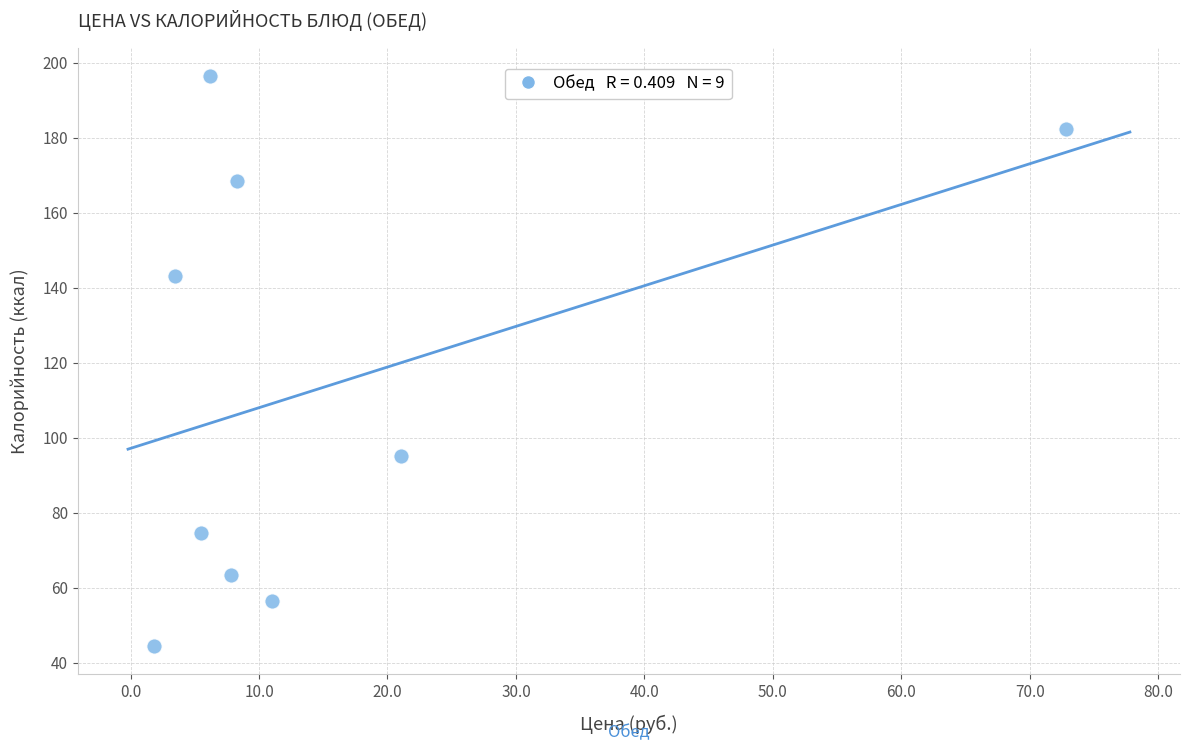

What is the average X value?

15.3